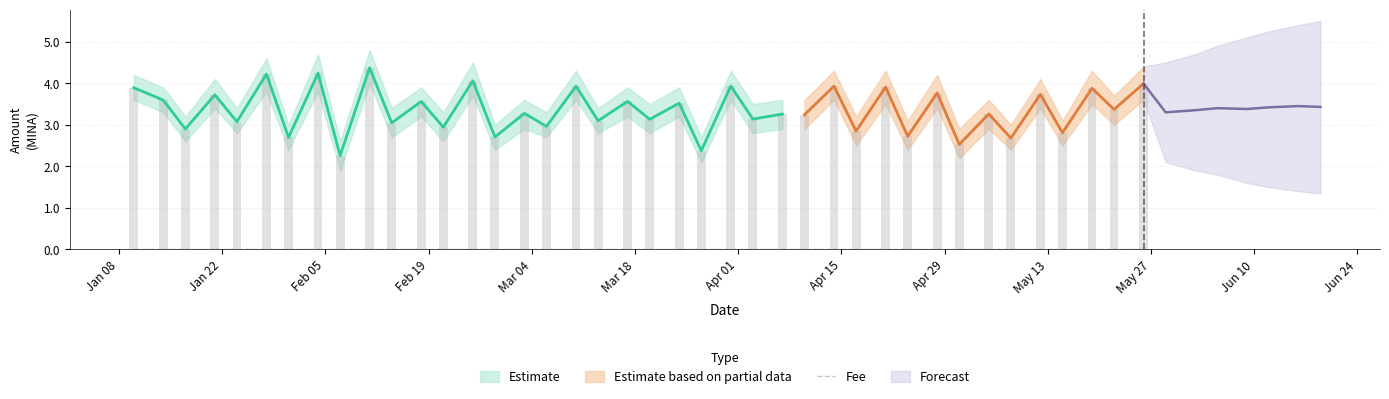

True or false: the data shows 1.3 at 2024-03-27.

False